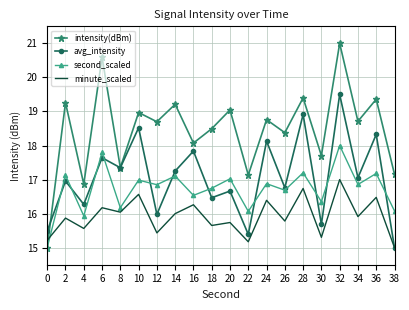

How many categories are shown in the chart?

20